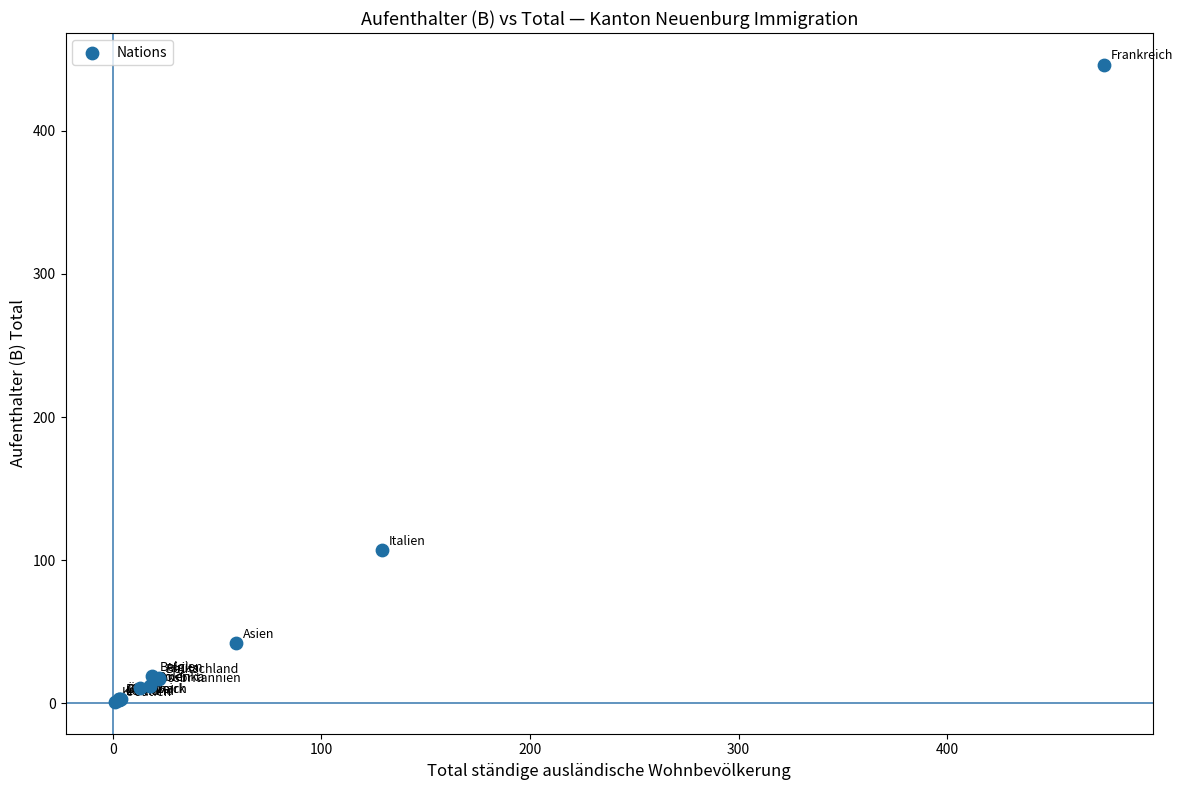

What Y value in the scatter plot is closest to 223?

107